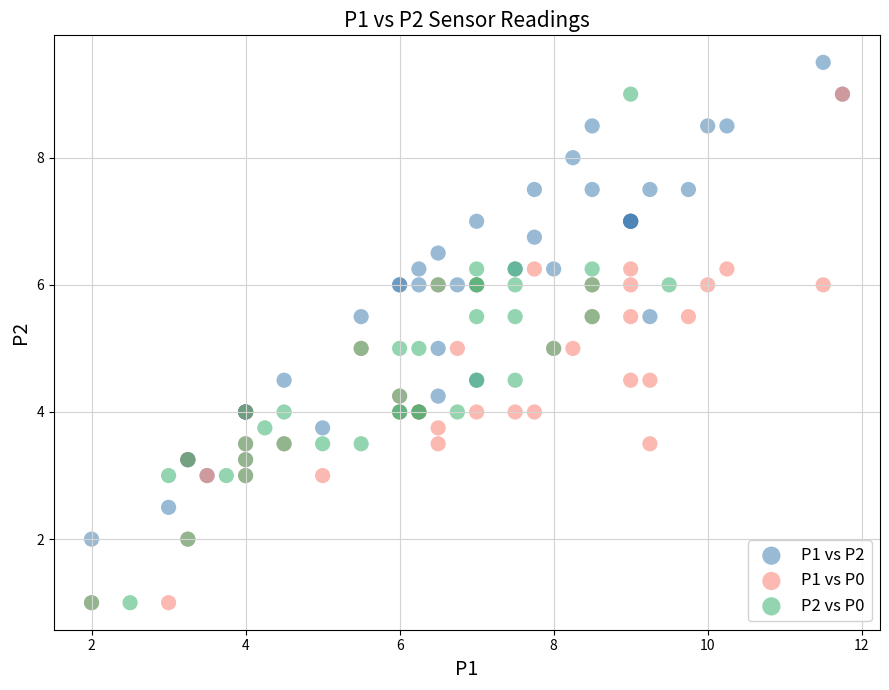

Which series contains the highest Y value?

P1 vs P2